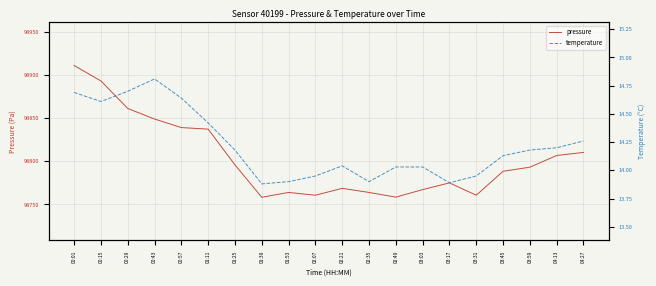

At how many categories does at least one series exceed 20337?

20